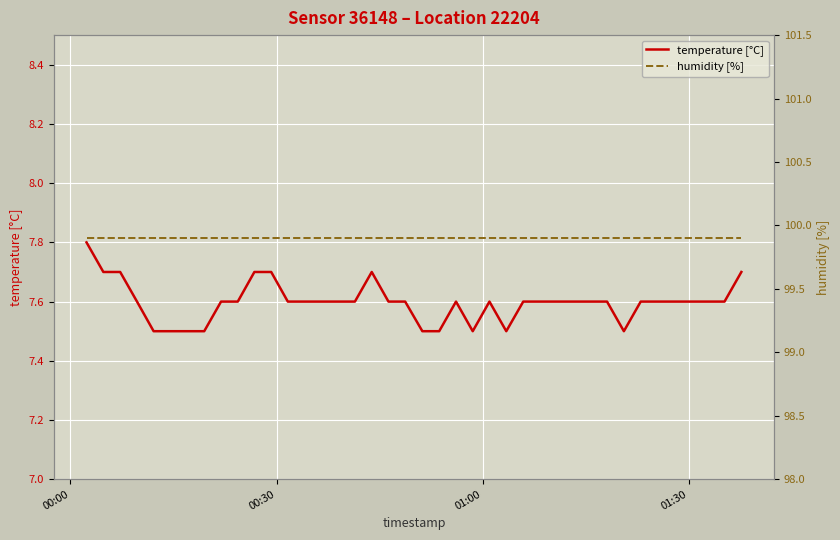

True or false: humidity [%] and temperature [°C] cross at least once.

False